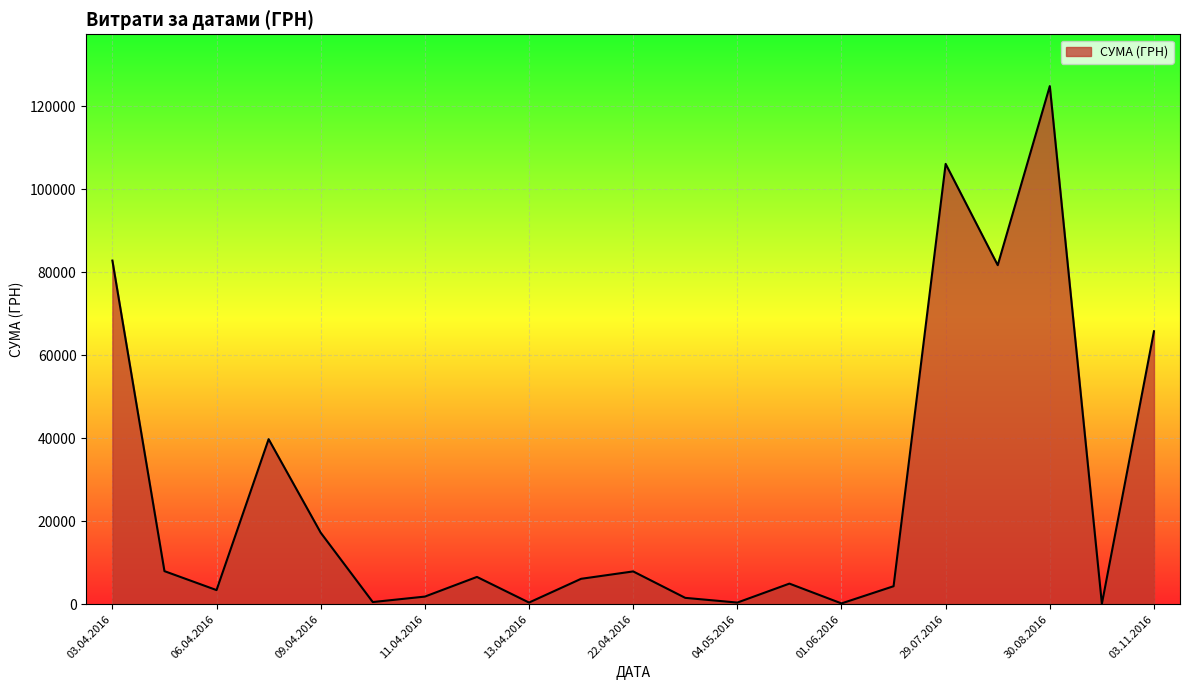

What is the greatest value displayed?

124904.8